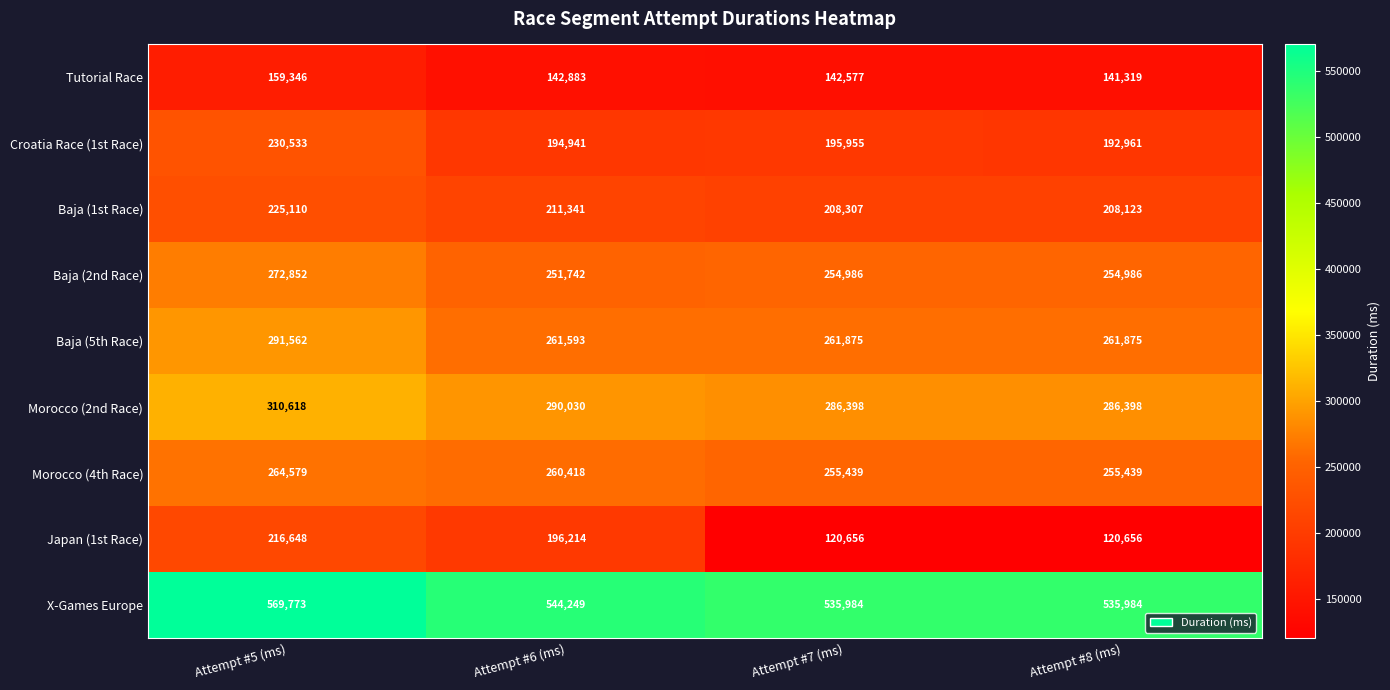

List the series in order of their peak value, highest first.

X-Games Europe, Morocco (2nd Race), Baja (5th Race), Baja (2nd Race), Morocco (4th Race), Croatia Race (1st Race), Baja (1st Race), Japan (1st Race), Tutorial Race